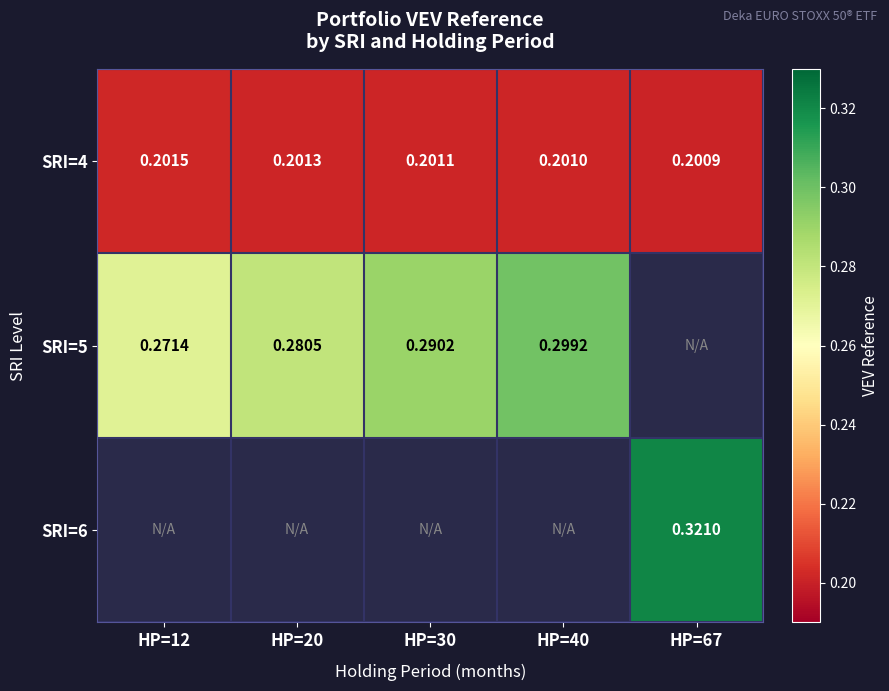

The SRI=5 series shows 0.2 at HP=12. True or false?

False